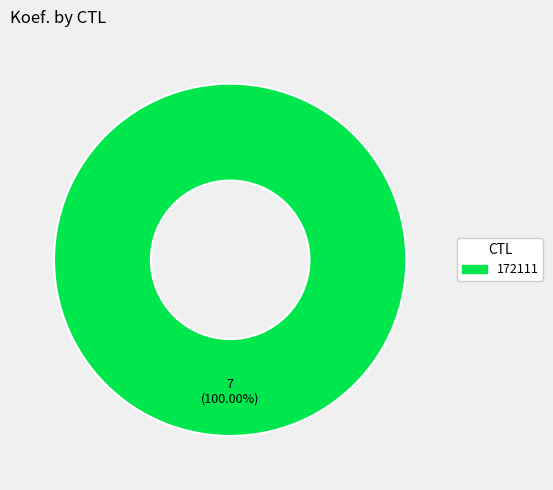

Is there any slice that represents more than half of the pie?

Yes